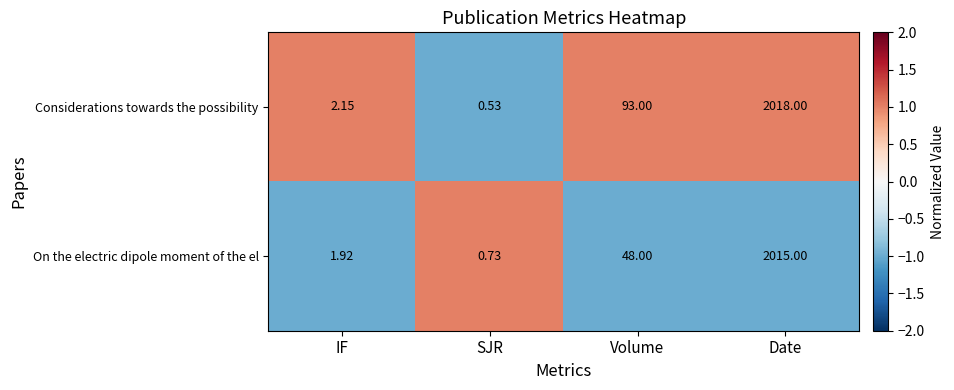

Rank the series by their maximum value, from lowest to highest.

On the electric dipole moment of the el, Considerations towards the possibility